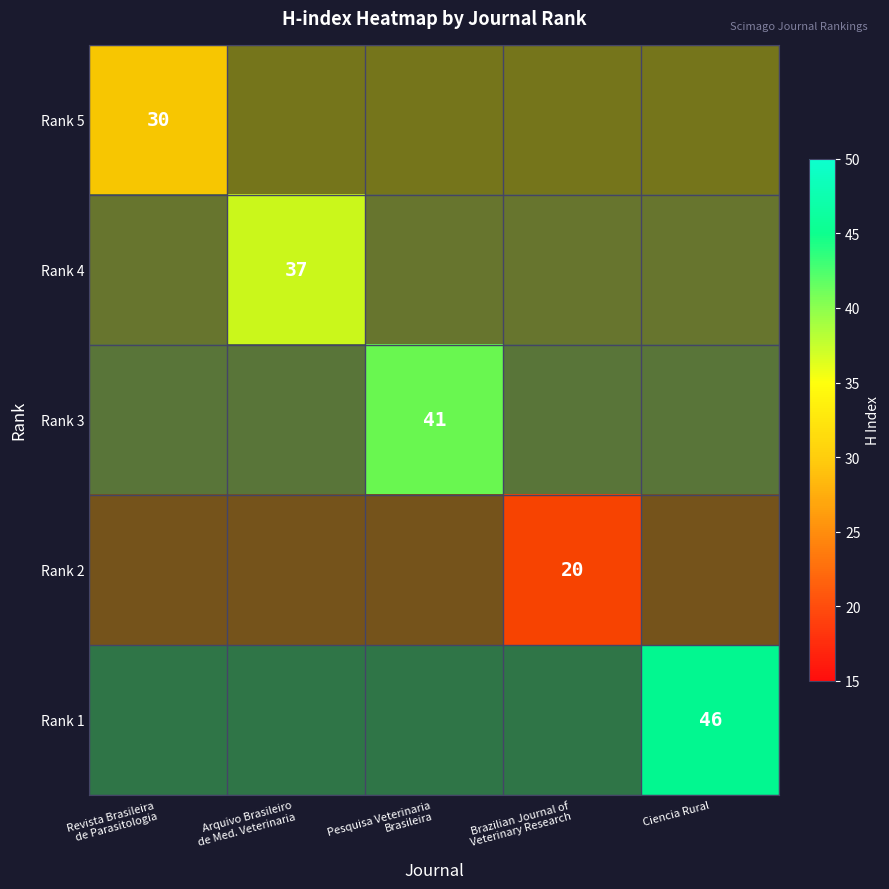

At how many categories does at least one series exceed 38?

2